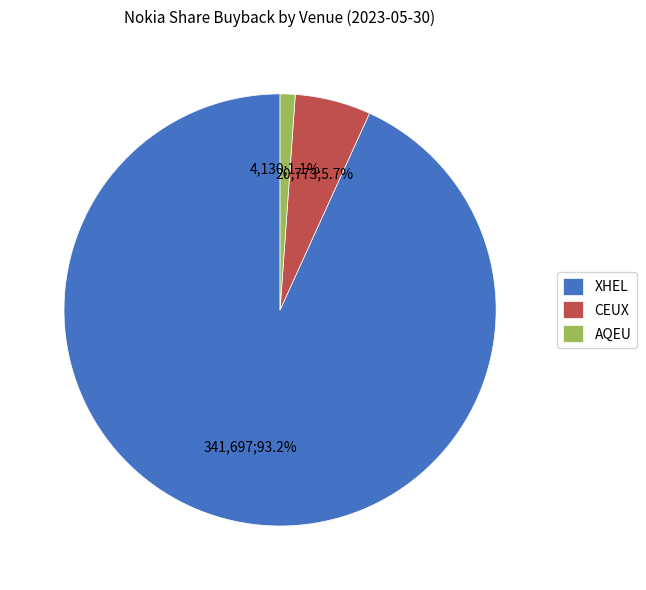

To the nearest percent, what is the difference between the CEUX and AQEU slice percentages?

5%